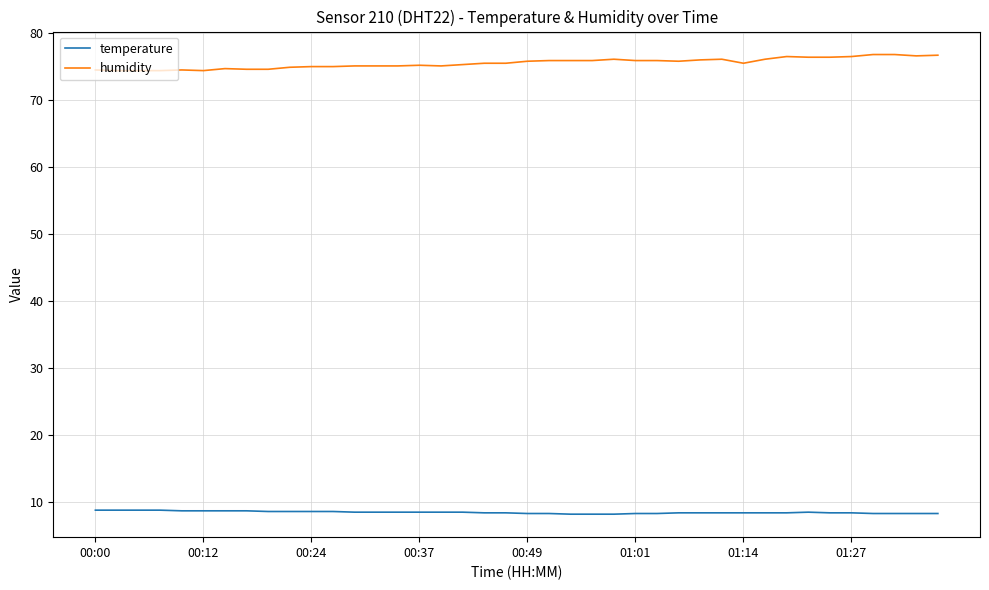

What is the maximum value shown in the chart?

76.8